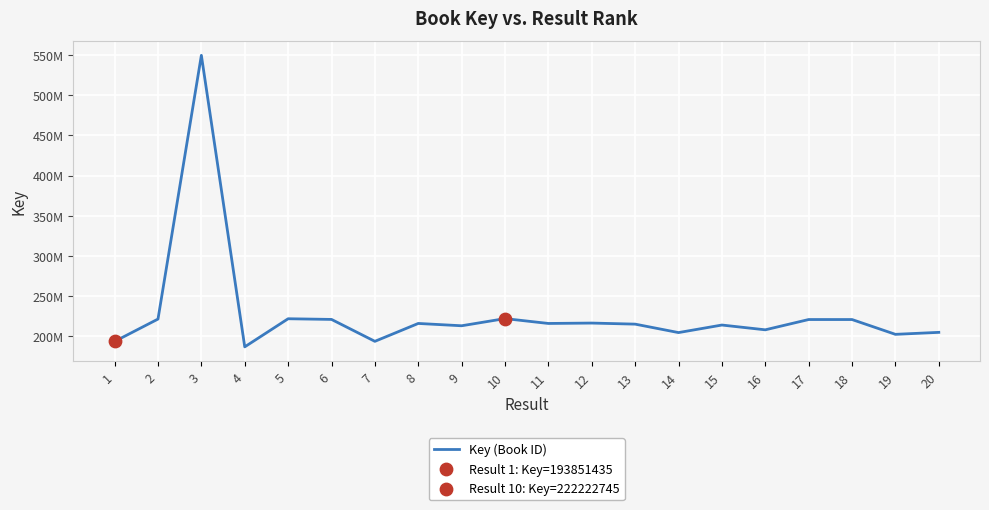

Between 3 and 18, which is larger?

3